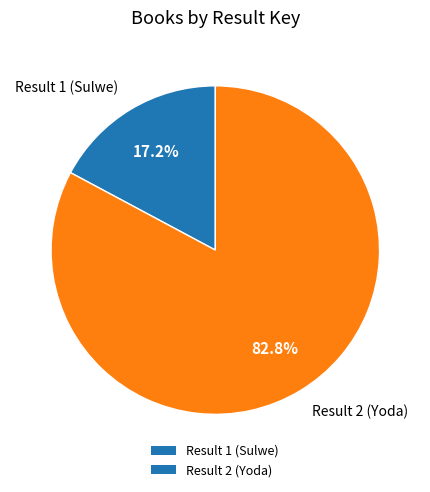

What percentage is NOT represented by Result 2 (Yoda)?

17.2%